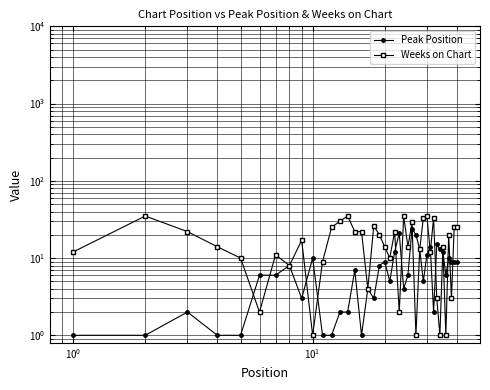

Is this an area chart (filled region under the line)?

No